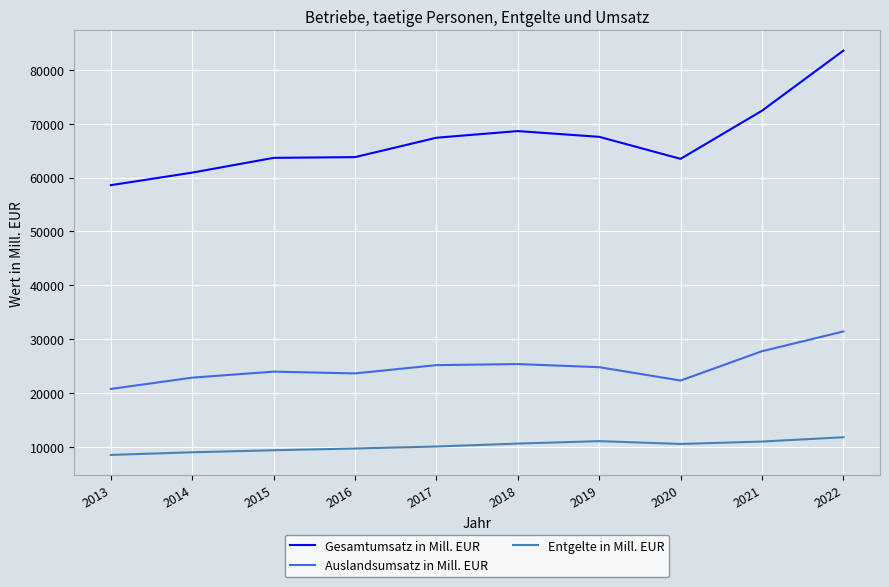

What are all the series names shown in the legend?

Gesamtumsatz in Mill. EUR, Auslandsumsatz in Mill. EUR, Entgelte in Mill. EUR